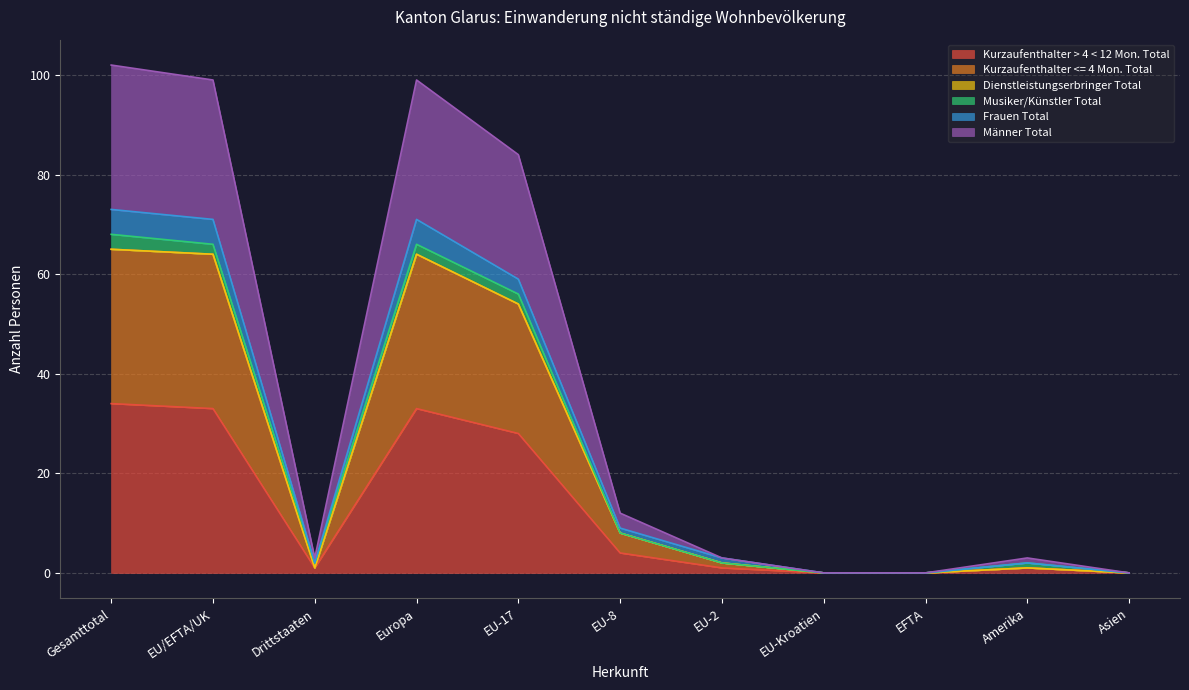

Is the value of Kurzaufenthalter > 4 < 12 Mon. Total at EFTA greater than the value of Frauen Total at EU-2?

No